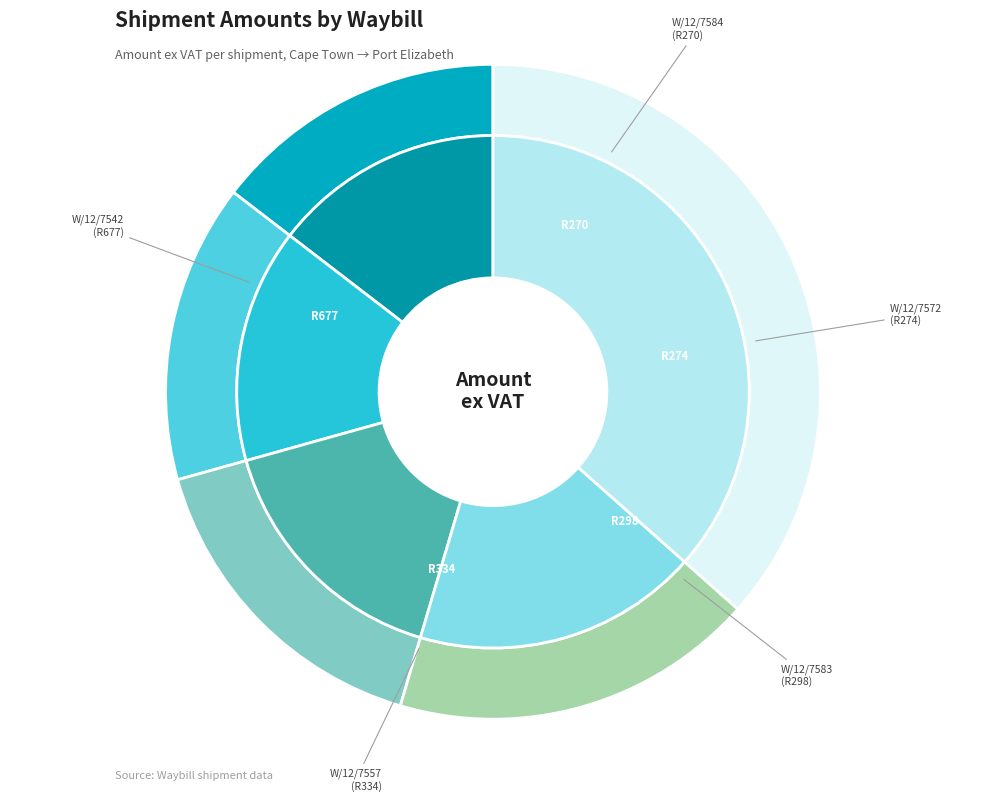

What is the total percentage of W/12/7584 and W/12/7557?

32.6%